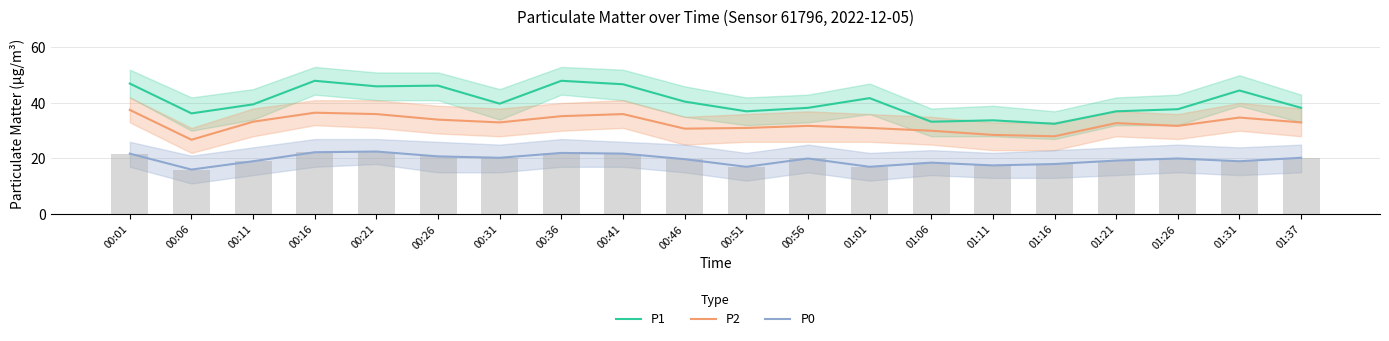

Where is P2 nearest to the value 32?

00:56